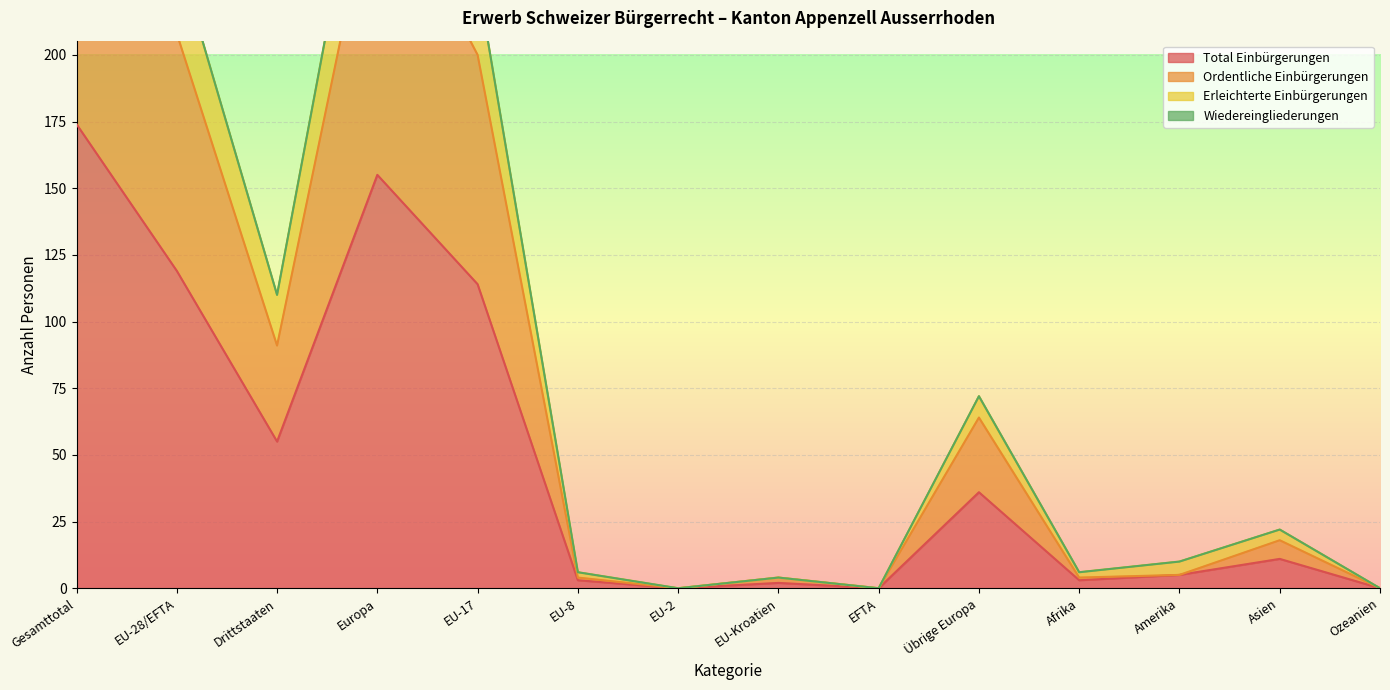

Reading left to right, list all the values displayed in this chart.

Total Einbürgerungen: 174	119	55	155	114	3	0	2	0	36	3	5	11	0
Ordentliche Einbürgerungen: 299	208	91	272	200	4	0	4	0	64	4	5	18	0
Erleichterte Einbürgerungen: 348	238	110	310	228	6	0	4	0	72	6	10	22	0